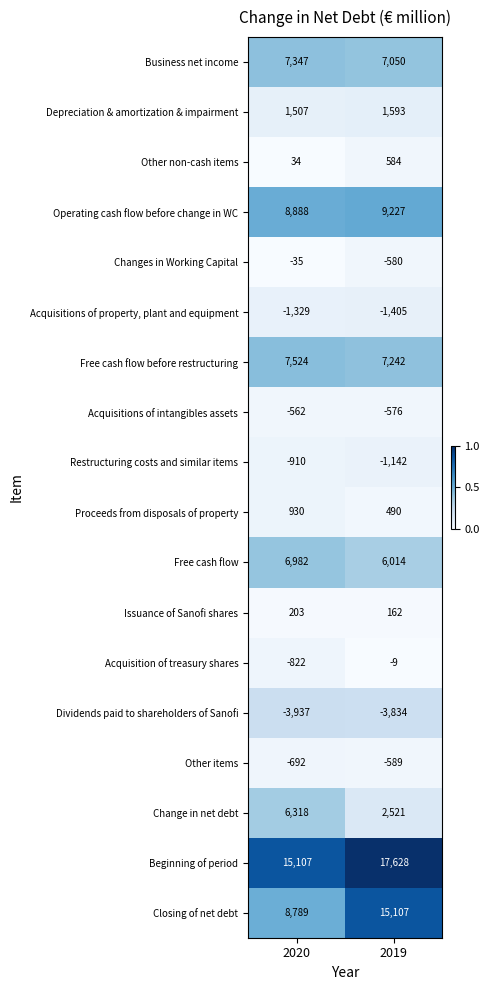

Which series changed the most between 2020 and 2019?

Closing of net debt